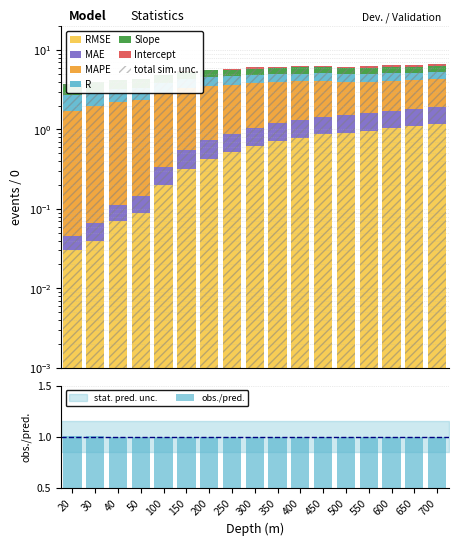

Is it true that R equals 0.7 at 450?

False